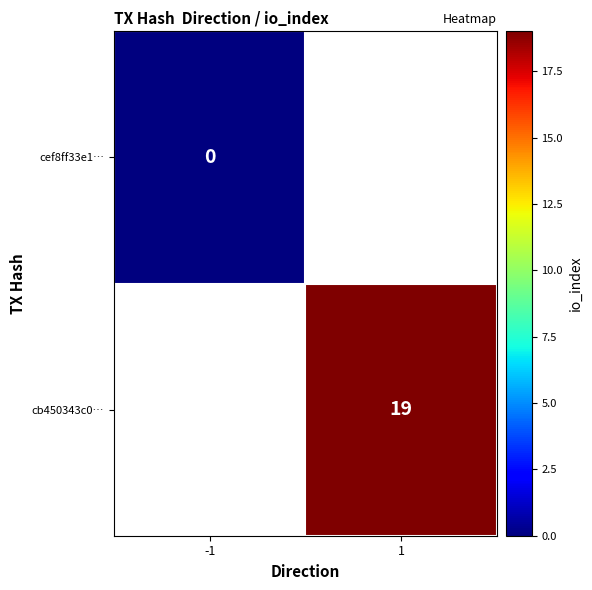

At how many categories does at least one series exceed 16?

1